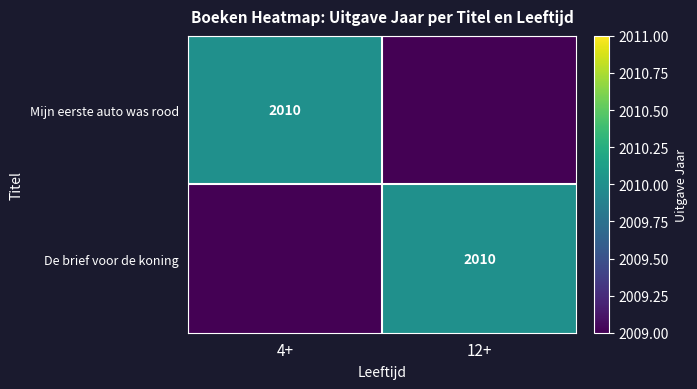

True or false: De brief voor de koning has a value of 2010.0 at 12+.

True